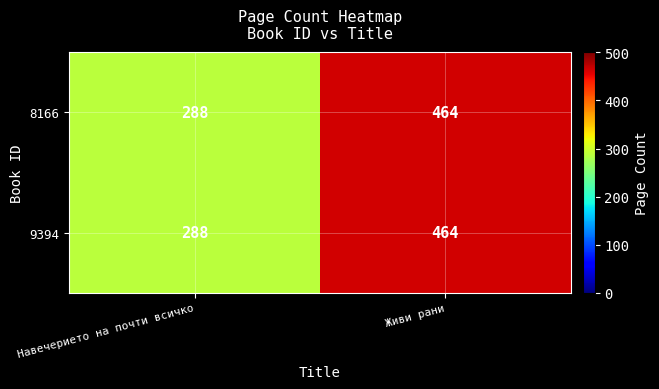

Reading right to left, transcribe all the data shown in this chart.

8166: Живи рани=464	Навечерието на почти всичко=288
9394: Живи рани=464	Навечерието на почти всичко=288